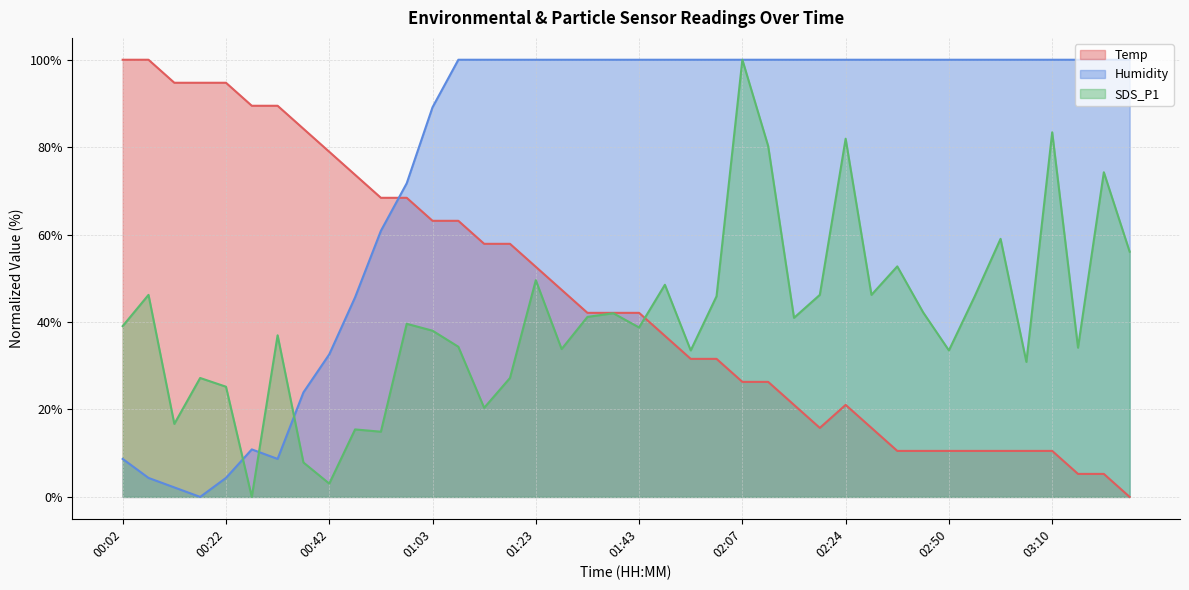

The value of SDS_P1 at 01:03 is 16.2. True or false?

False